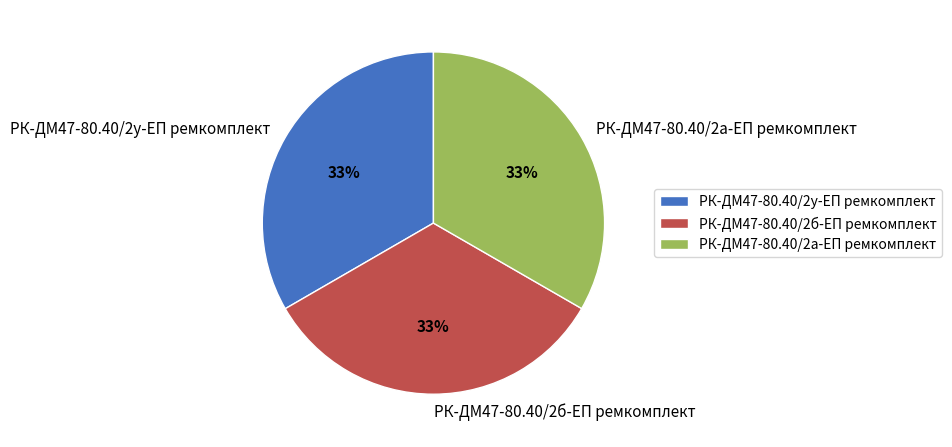

To the nearest percent, what is the average slice percentage?

33%